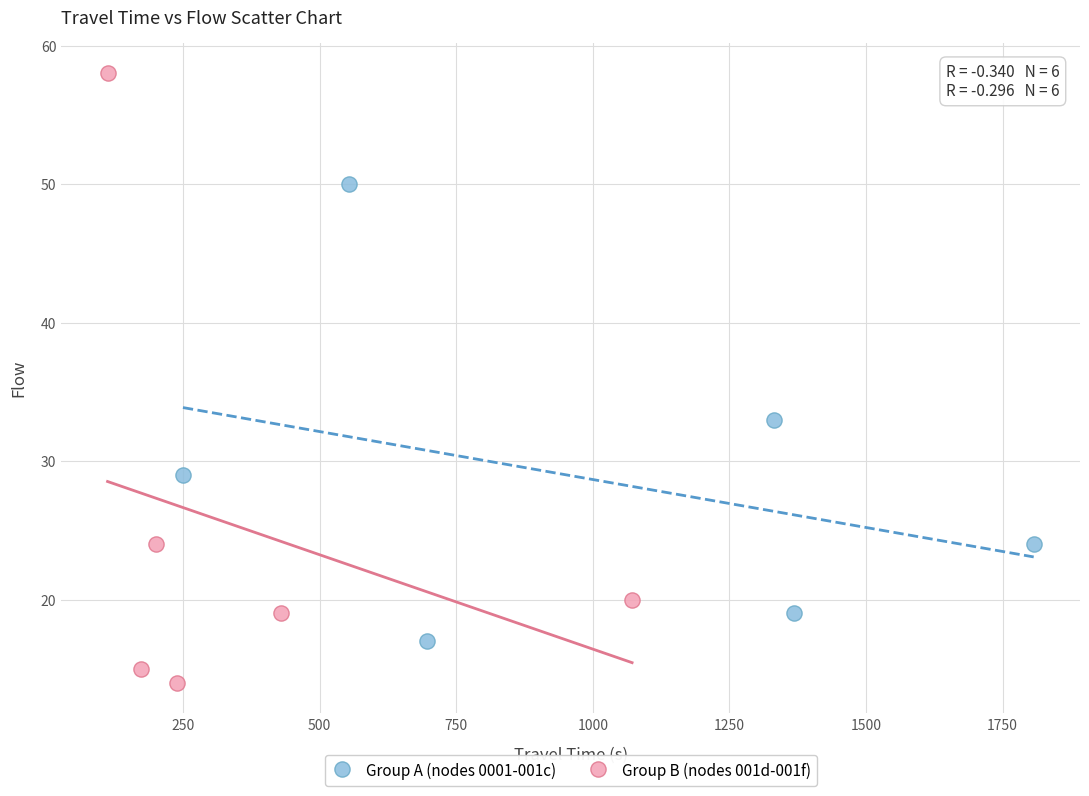

Which series has the largest Y range (max minus min)?

Group B (nodes 001d-001f)